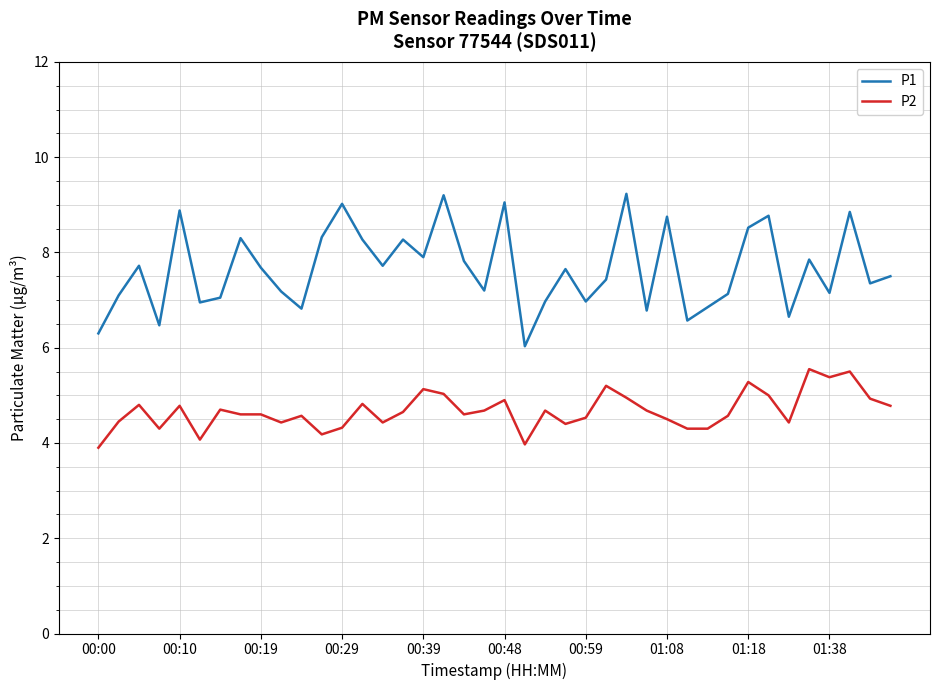

Rank the series by their maximum value, from highest to lowest.

P1, P2